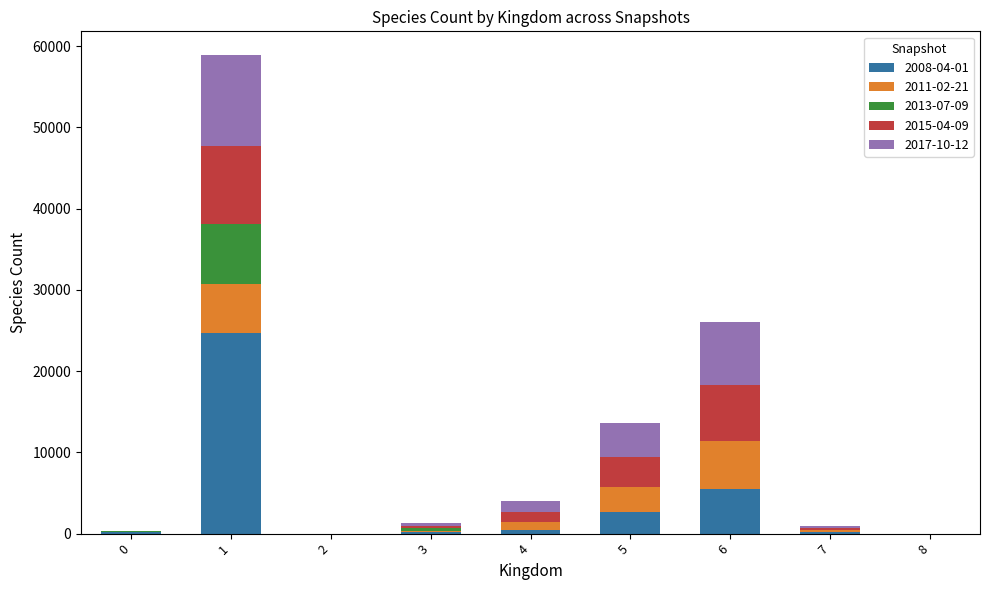

The value of 2008-04-01 at 6 is 5459. True or false?

True